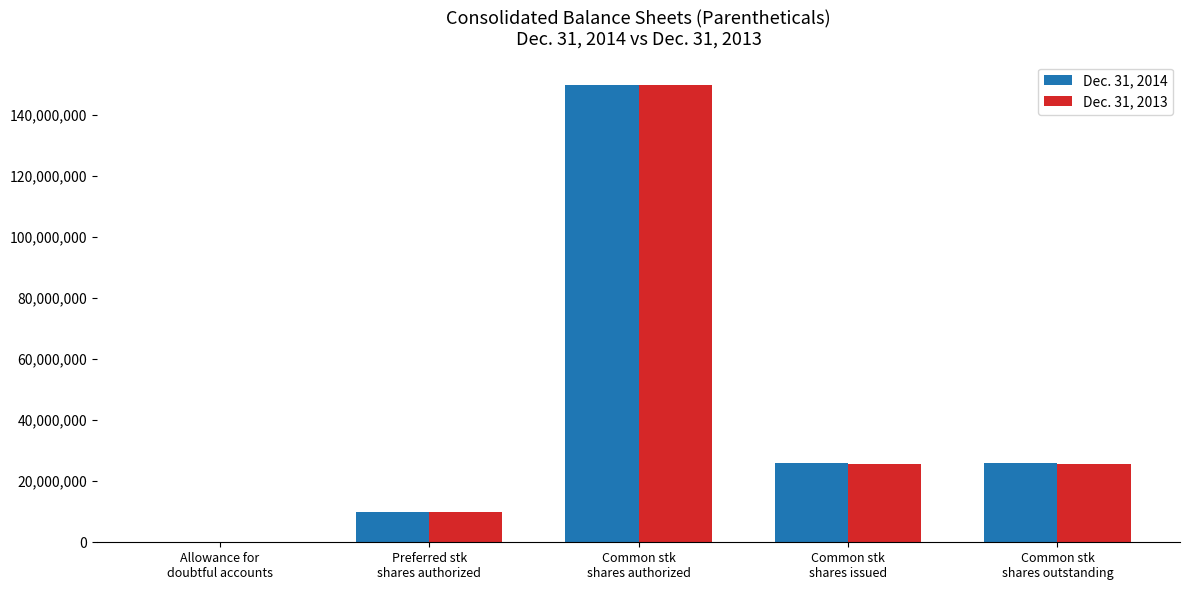

What is the sum of all Dec. 31, 2013 values?

211092304